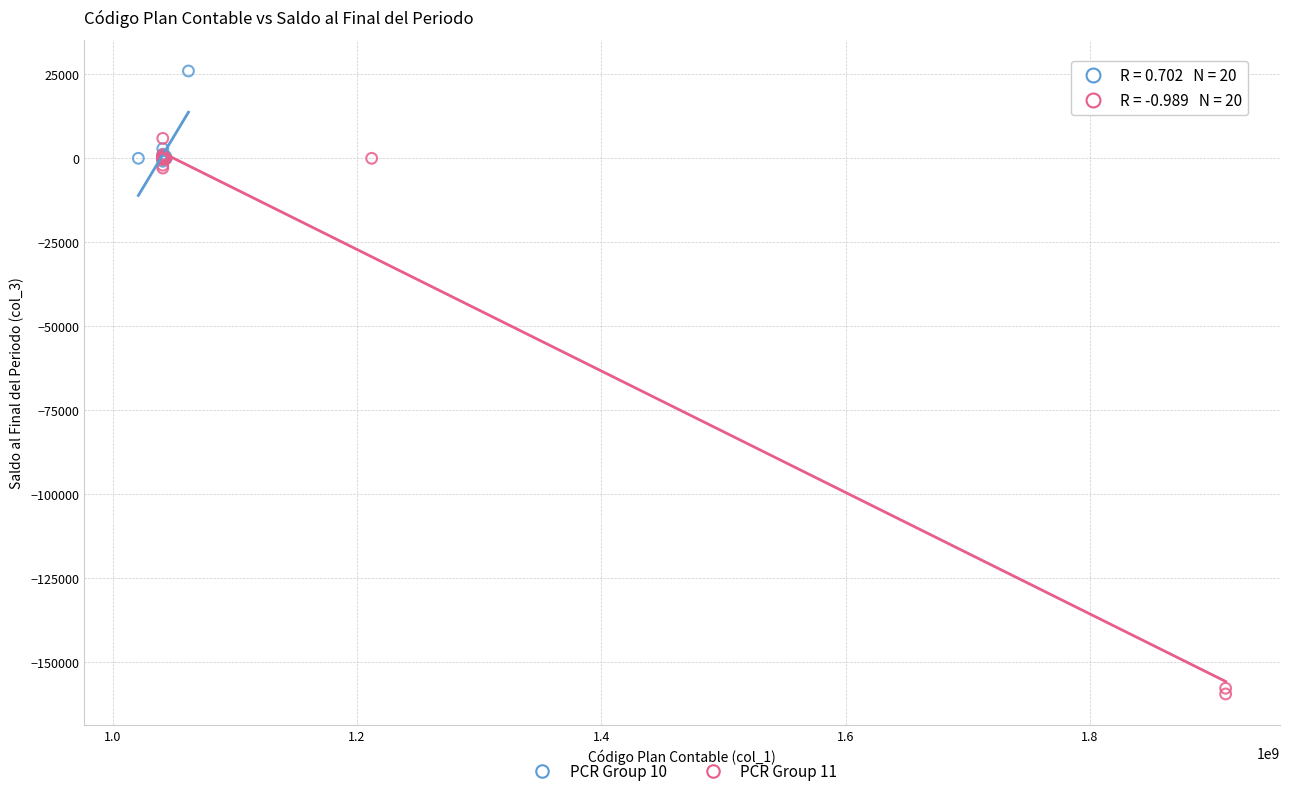

Which series has the widest spread of Y values?

PCR Group 11